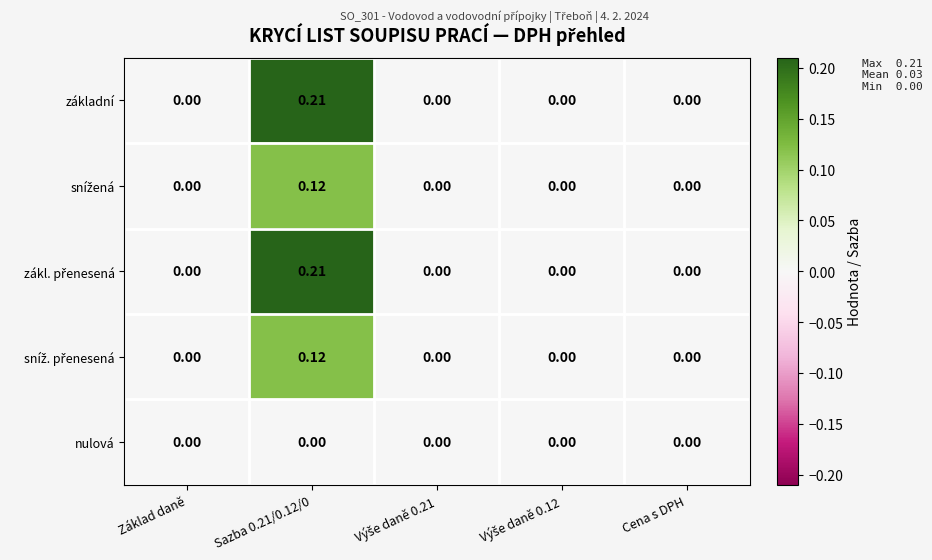

Rank the series at Výše daně 0.12 from lowest to highest value.

základní, snížená, zákl. přenesená, sníž. přenesená, nulová